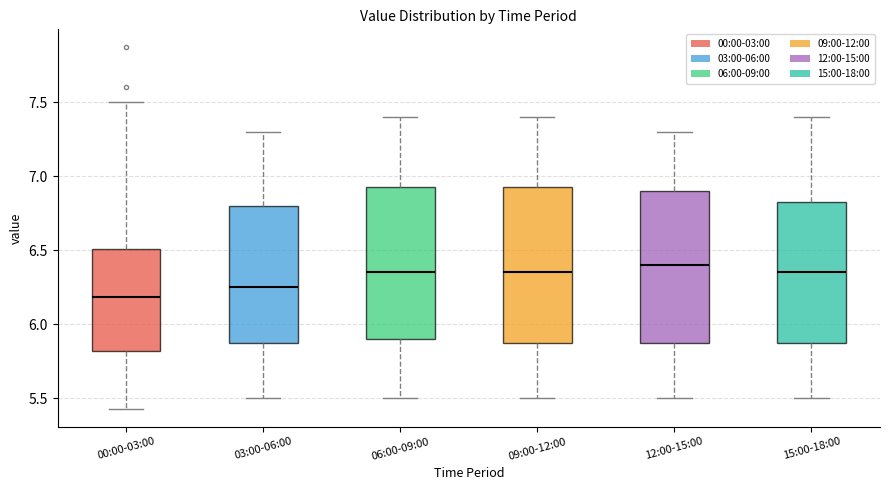

Where does the median line of the box for 03:00-06:00 sit on the y-axis? The values are not printed on the chart, so give them approximately, as read against the axis.

6.25